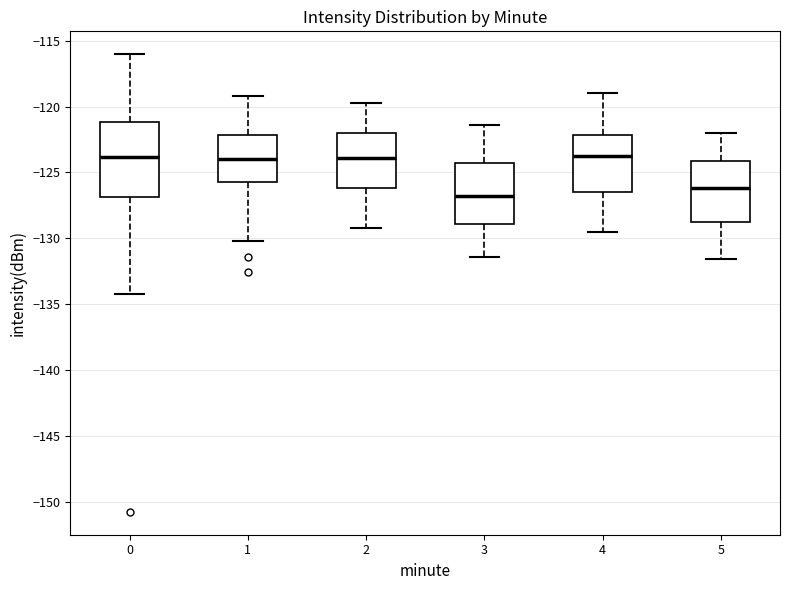

Reading left to right, transcribe this box plot: for each box, give where its median line is, the range the box spans, and where its two whiskers end, as read against the y-axis. The values are not printed on the chart, so give them approximately, as read against the axis.

0: median -124.0, box -127.0 to -121.0, whiskers -134.0 to -116.0
1: median -124.0, box -125.5 to -122.0, whiskers -130.0 to -119.0
2: median -124.0, box -126.0 to -122.0, whiskers -129.0 to -119.5
3: median -127.0, box -129.0 to -124.5, whiskers -131.5 to -121.5
4: median -123.5, box -126.5 to -122.0, whiskers -129.5 to -119.0
5: median -126.0, box -129.0 to -124.0, whiskers -131.5 to -122.0